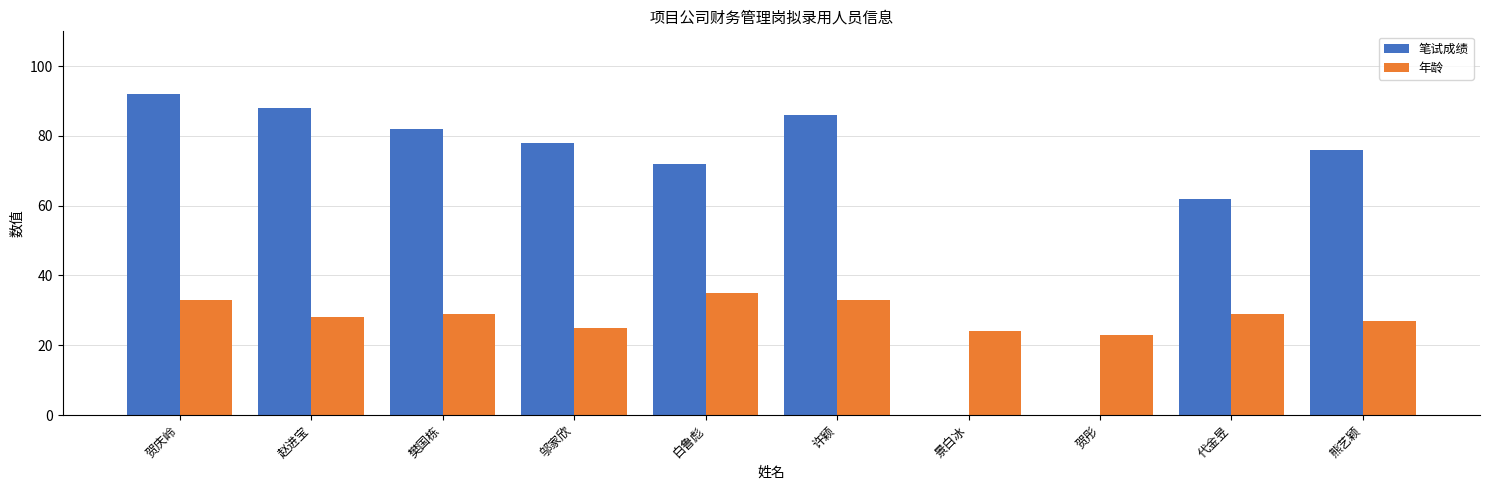

At which label does 笔试成绩 first exceed 78?

贺庆岭